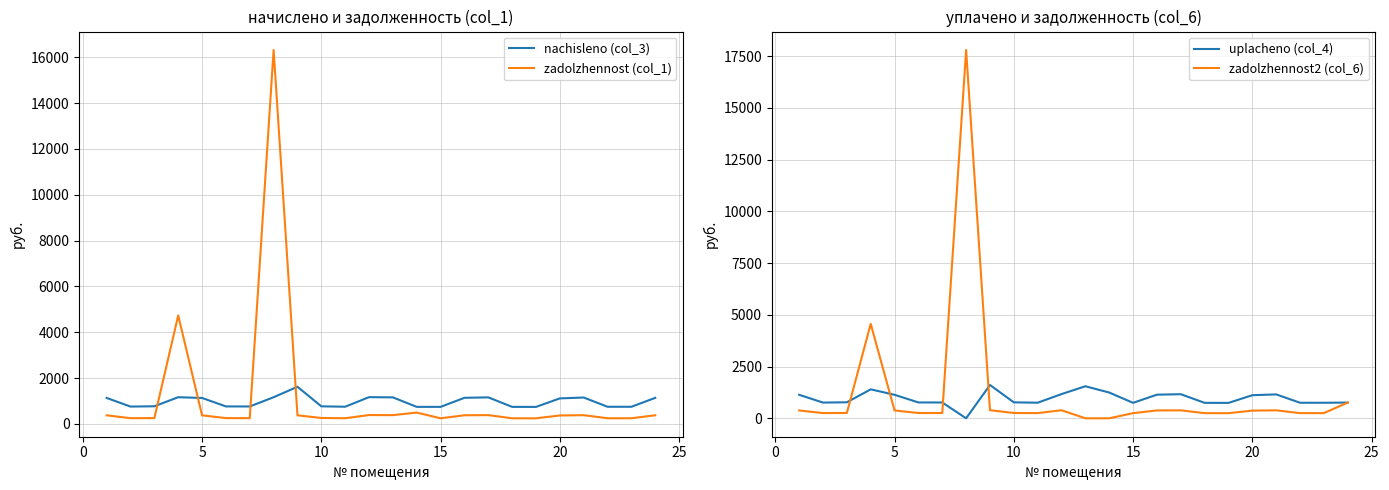

Which series ends up on top after the final intersection of zadolzhennost (col_1) and nachisleno (col_3)?

nachisleno (col_3)